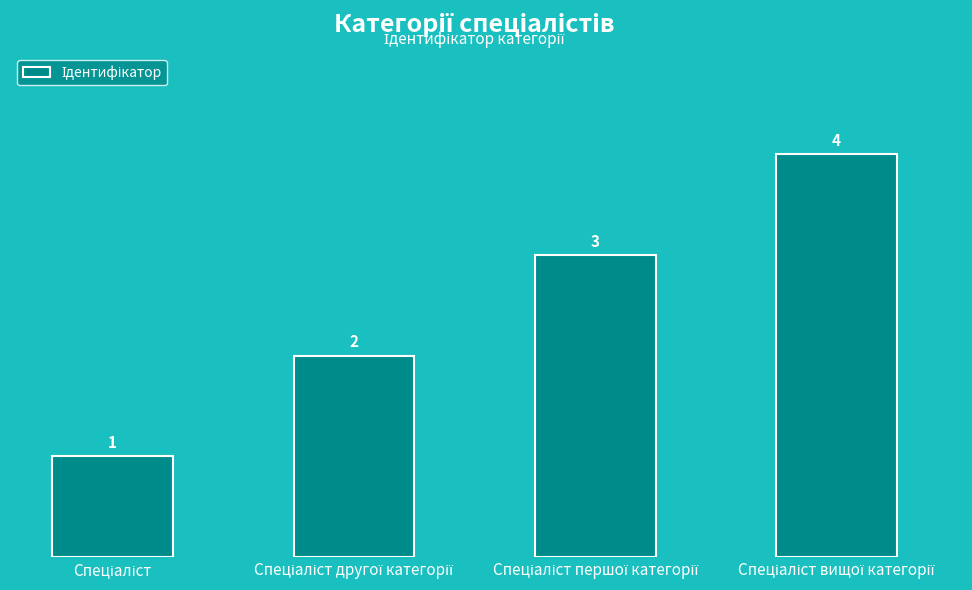

What is the maximum value shown in the chart?

4